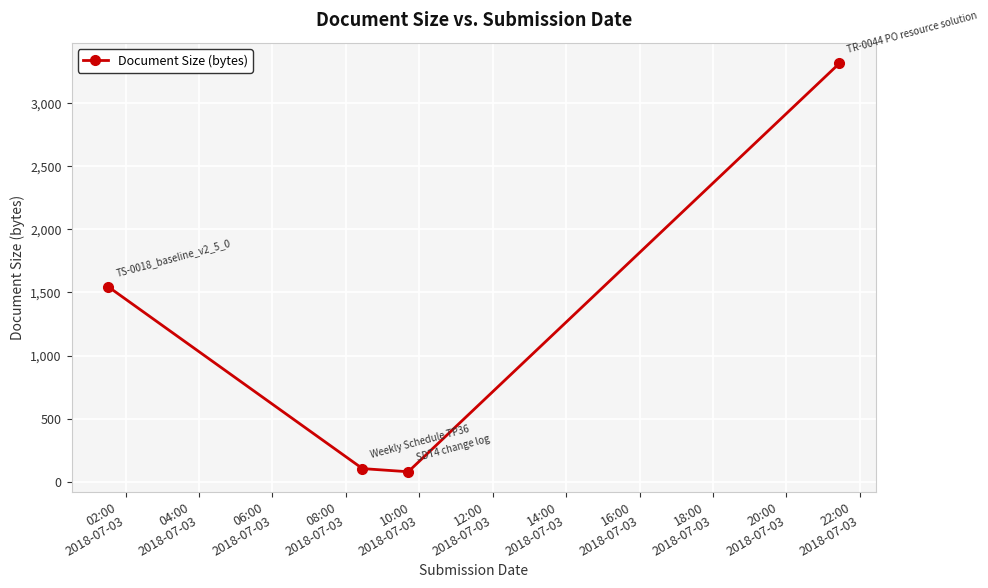

What is the value of the 1st point from the left?

1546